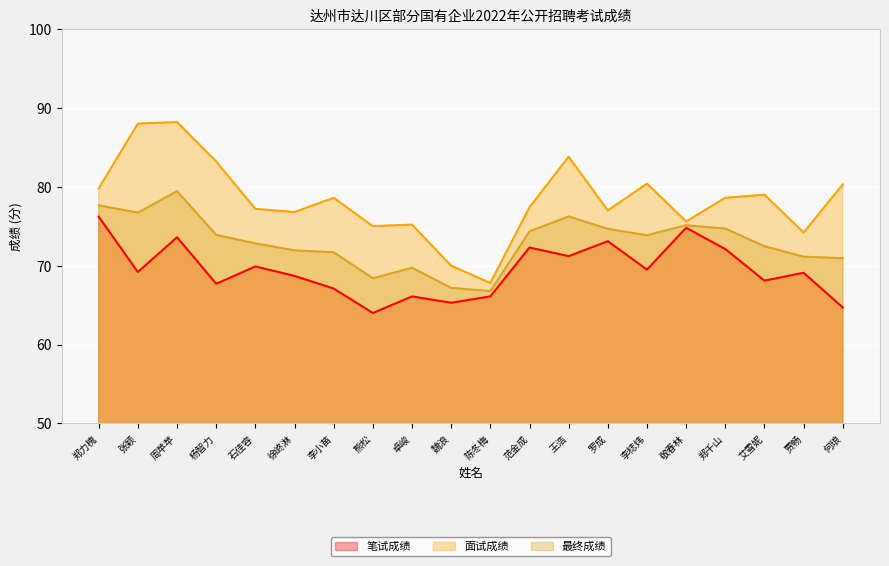

How many lines are shown in the chart?

3